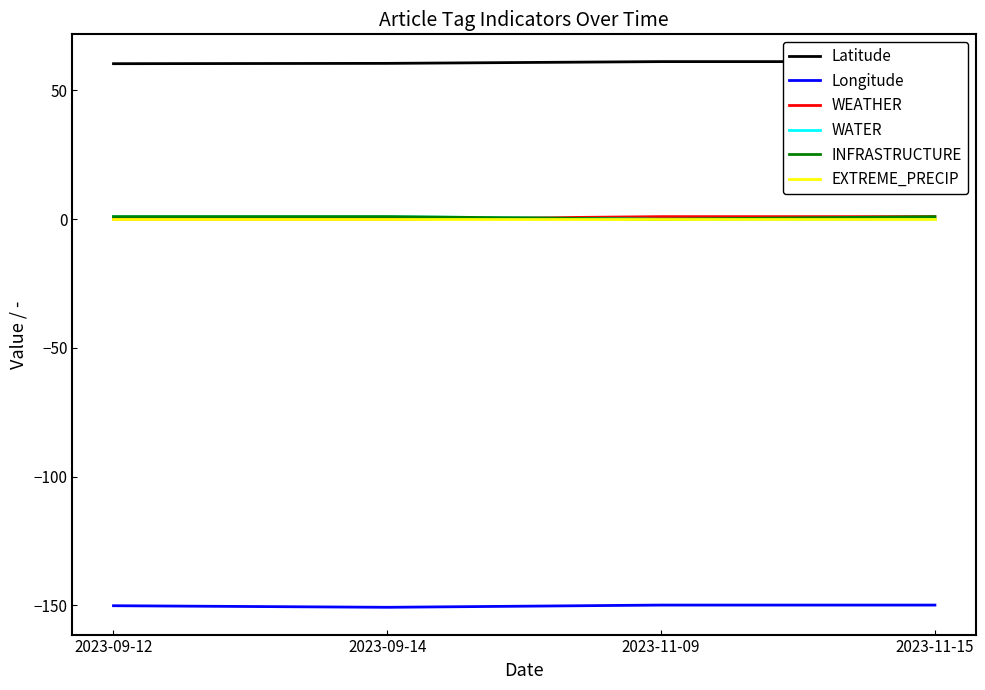

Reading left to right, what are all the values shown in this chart?

Latitude: 2023-09-12=60.4	2023-09-14=60.5	2023-11-09=61.2	2023-11-15=61.2
Longitude: 2023-09-12=-150.2	2023-09-14=-150.8	2023-11-09=-149.9	2023-11-15=-149.9
WEATHER: 2023-09-12=0.0	2023-09-14=0.0	2023-11-09=1.0	2023-11-15=1.0
WATER: 2023-09-12=1.0	2023-09-14=1.0	2023-11-09=0.0	2023-11-15=0.0
INFRASTRUCTURE: 2023-09-12=1.0	2023-09-14=1.0	2023-11-09=0.0	2023-11-15=1.0
EXTREME_PRECIP: 2023-09-12=0.0	2023-09-14=0.0	2023-11-09=0.0	2023-11-15=0.0